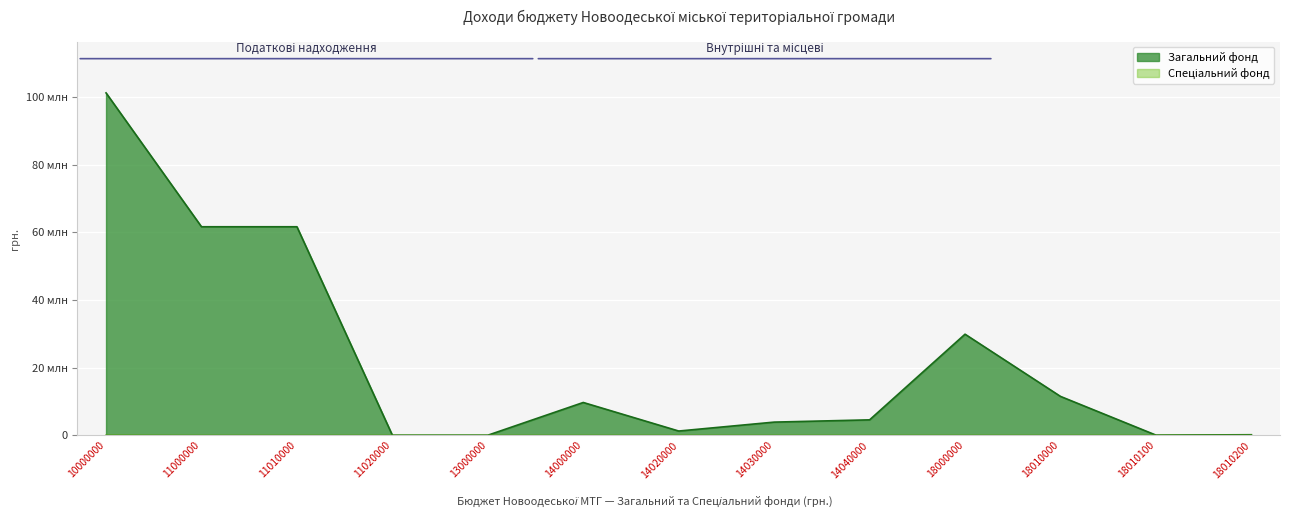

Which label corresponds to the largest value in the chart?

10000000